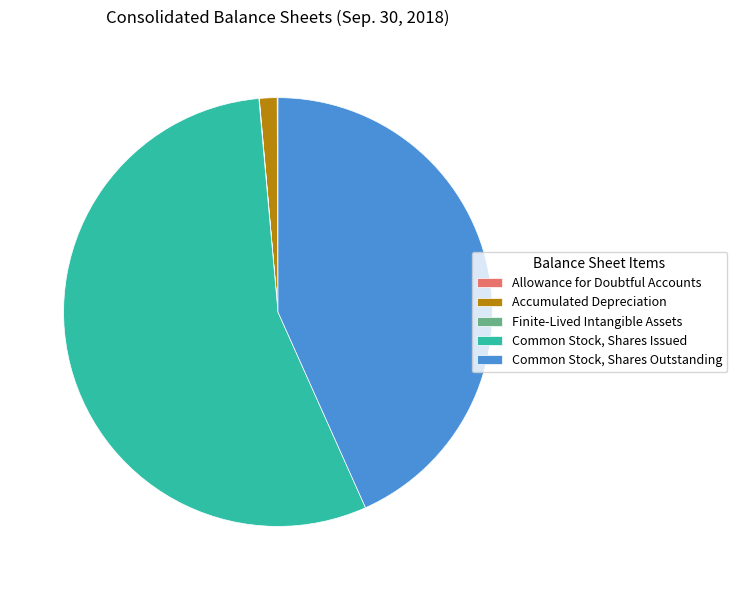

What is the largest slice in the pie chart?

Common Stock, Shares Issued